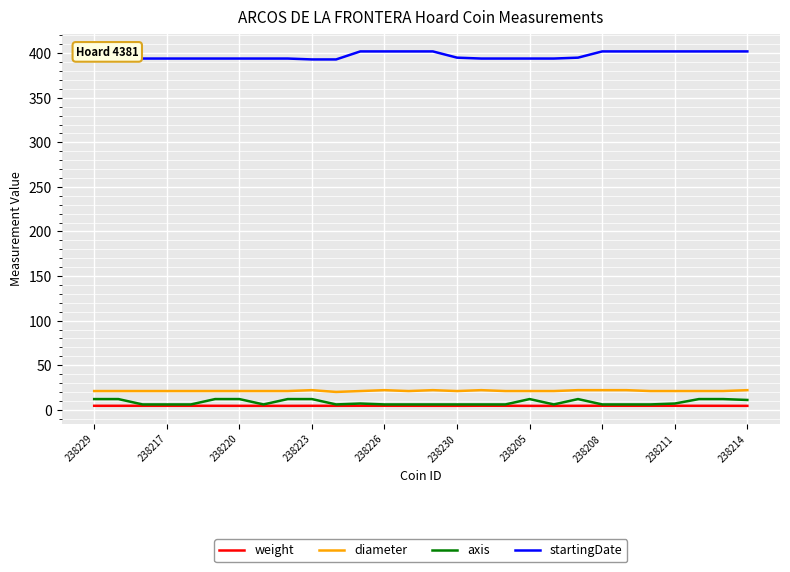

How many weight values are between 4 and 5?

28